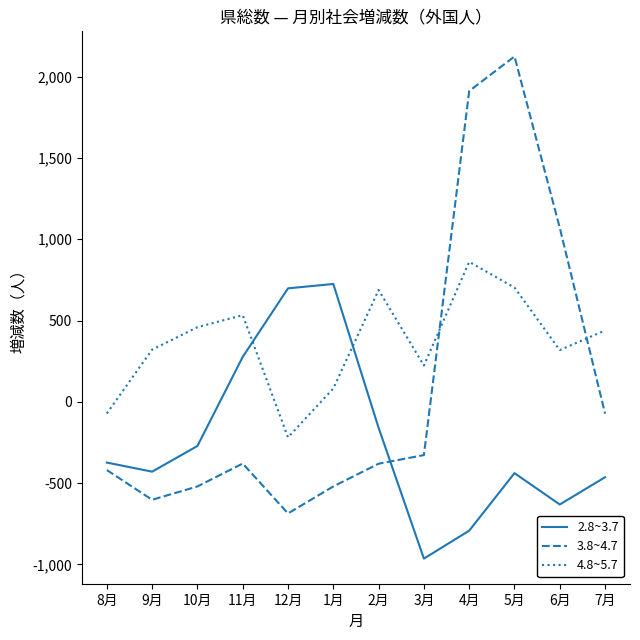

How many categories are shown in the chart?

12